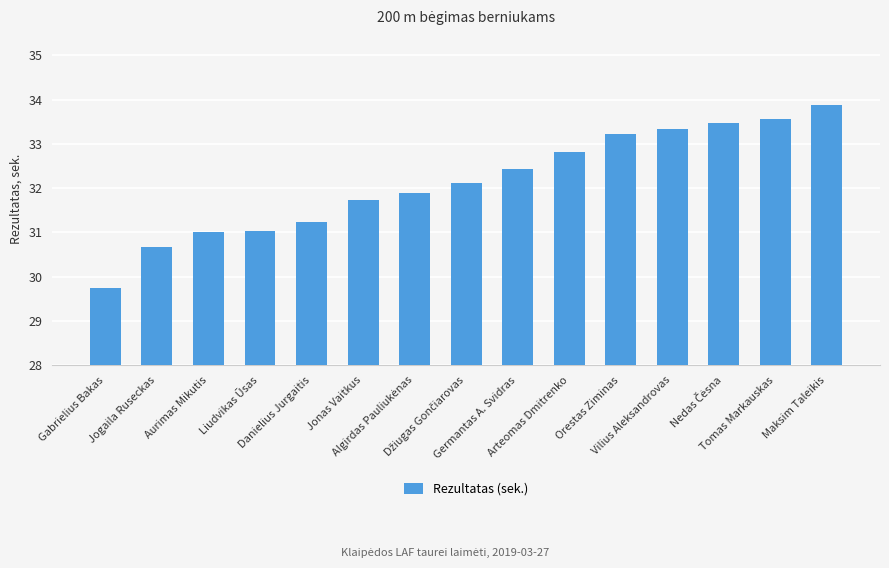

What is the average value?

32.1